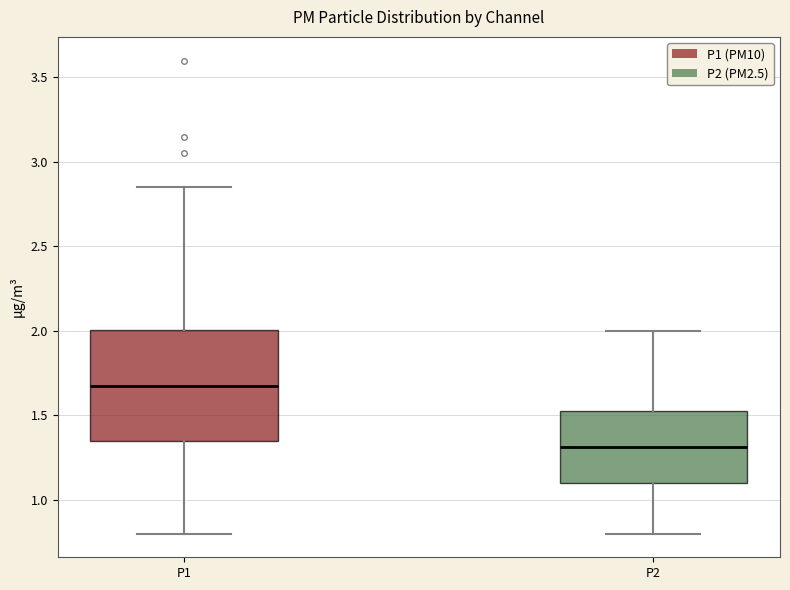

Which box has the lowest median line?

P2